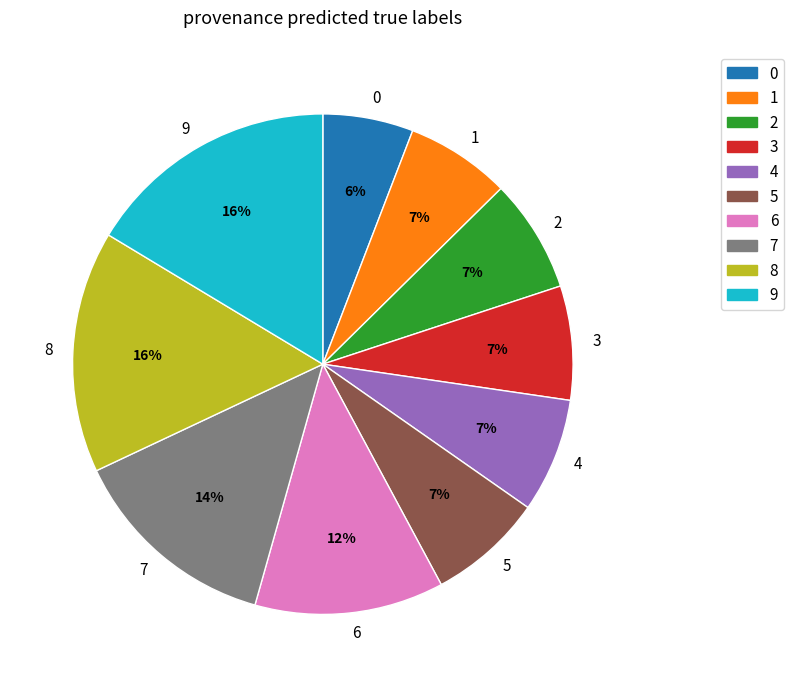

Does 4 account for over 50% of the chart?

No